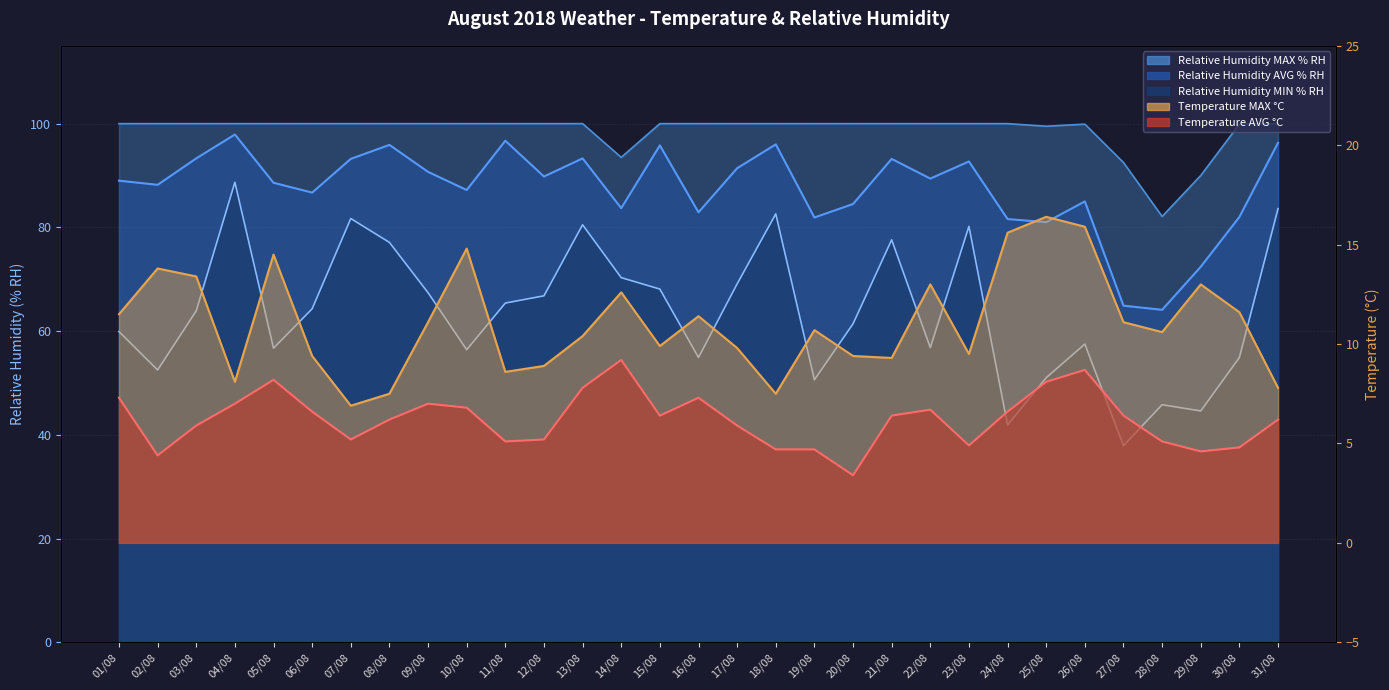

At which category does Temperature AVG C reach its first local valley?

02/08